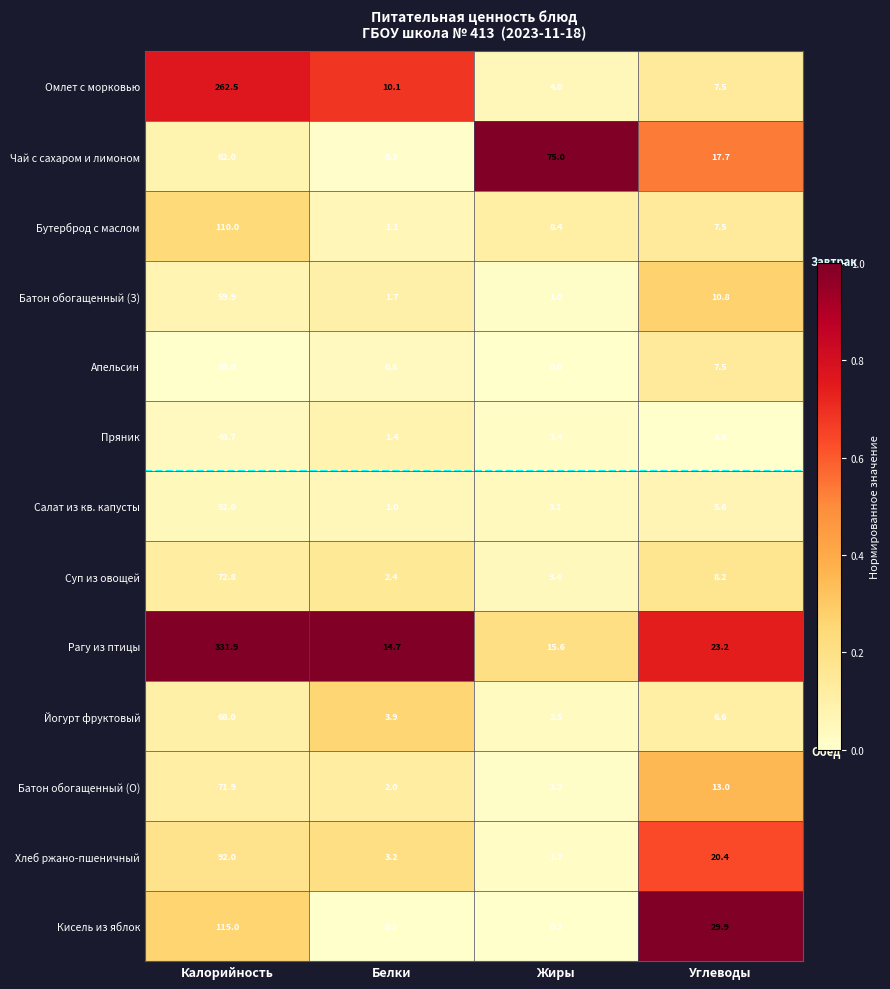

Where is Рагу из птицы nearest to the value 173?

Углеводы